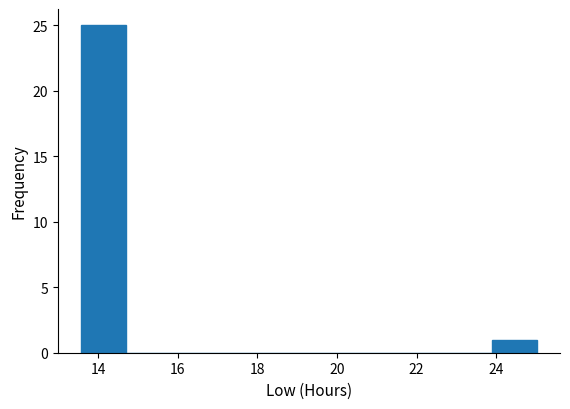

Reading left to right, transcribe this chart: for each bar, give the range it covers on the x-axis and its height. Neither the bar edges nor the heights are printed on the chart, so give them approximately, as read against the axes.

13.6 to 14.8: 25
14.8 to 15.8: 0
15.8 to 17.0: 0
17.0 to 18.2: 0
18.2 to 19.2: 0
19.2 to 20.4: 0
20.4 to 21.6: 0
21.6 to 22.8: 0
22.8 to 23.8: 0
23.8 to 25.0: 1